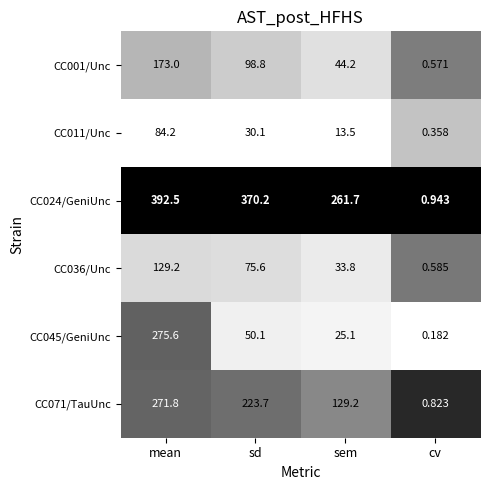

Is the value of CC036/Unc at cv greater than the value of CC045/GeniUnc at cv?

Yes